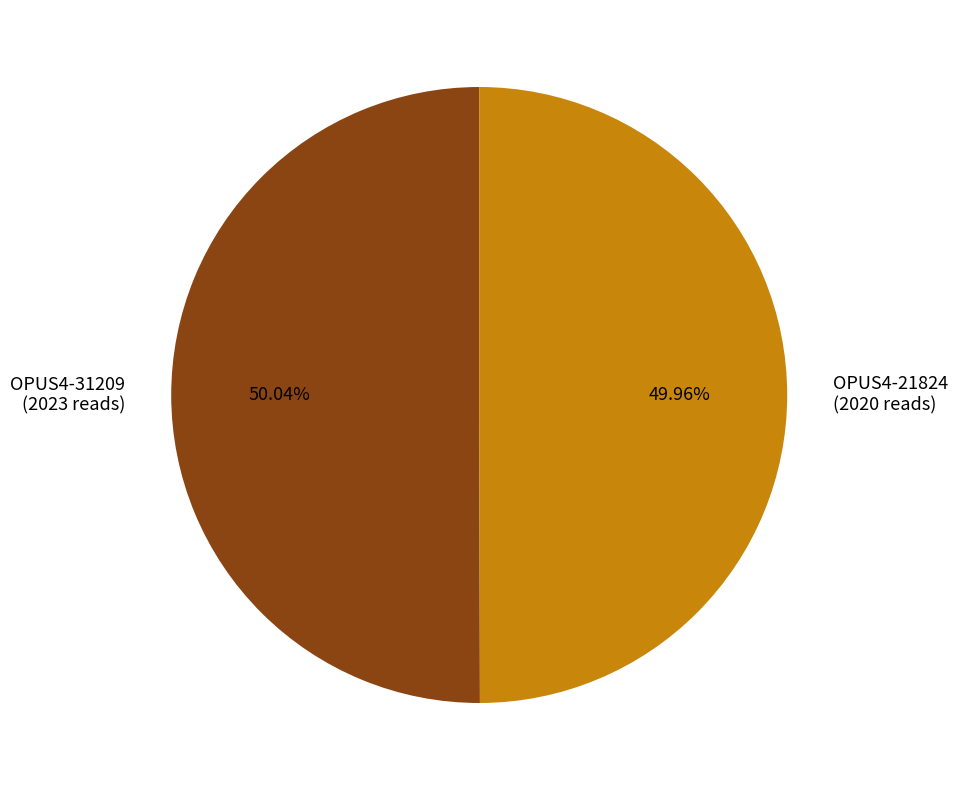

How many segments does this pie chart have?

2